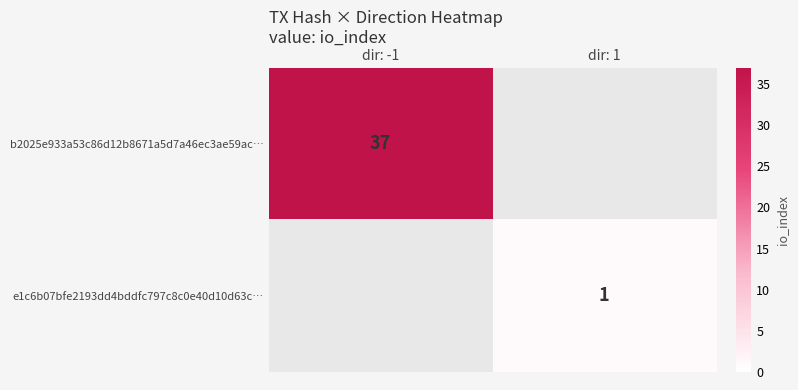

The e1c6b07bfe2193dd4bddfc797c8c0e40d10d63c… series shows 1 at dir: 1. True or false?

True